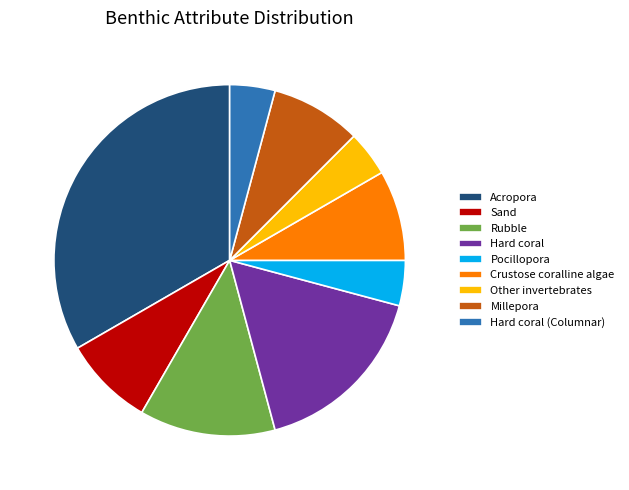

Approximately how many times larger is the value at Millepora compared to Hard coral (Columnar)?

2.0